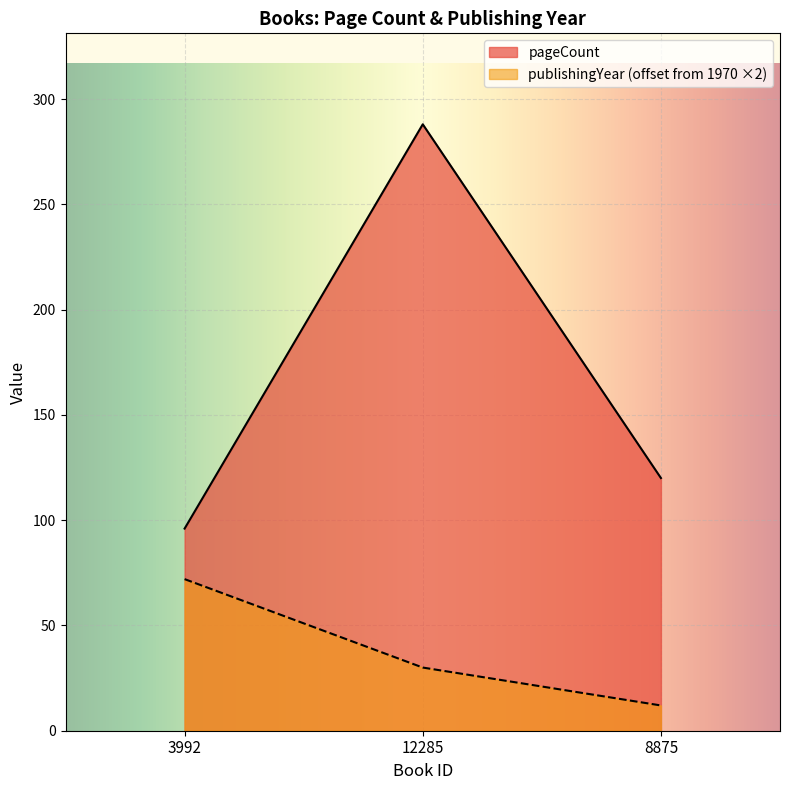

Is the value of pageCount at 3992 greater than the value of publishingYear at 3992?

Yes